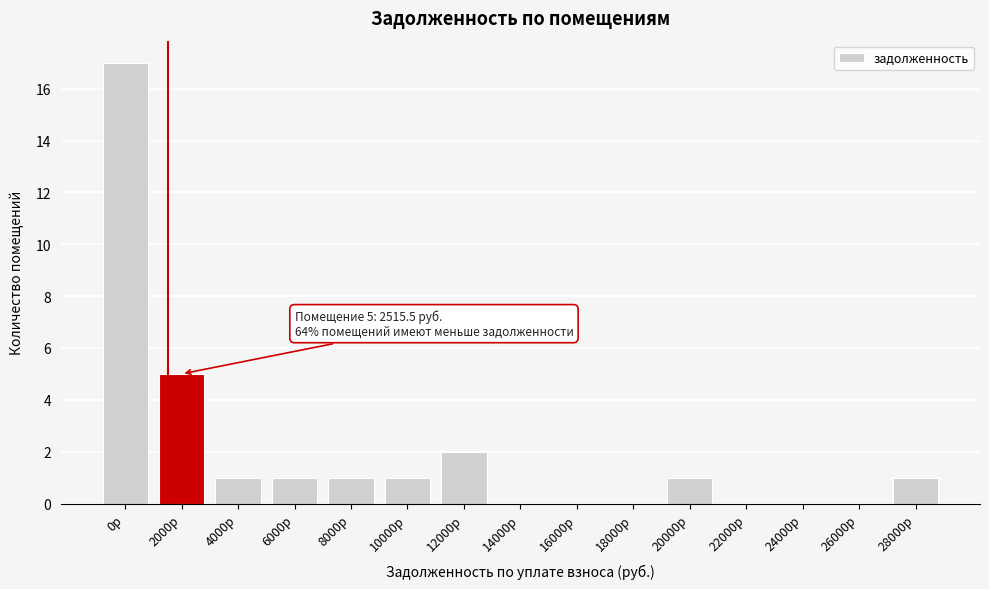

Reading right to left, transcribe all the data shown in this chart.

28000р=1	26000р=0	24000р=0	22000р=0	20000р=1	18000р=0	16000р=0	14000р=0	12000р=2	10000р=1	8000р=1	6000р=1	4000р=1	2000р=5	0р=17